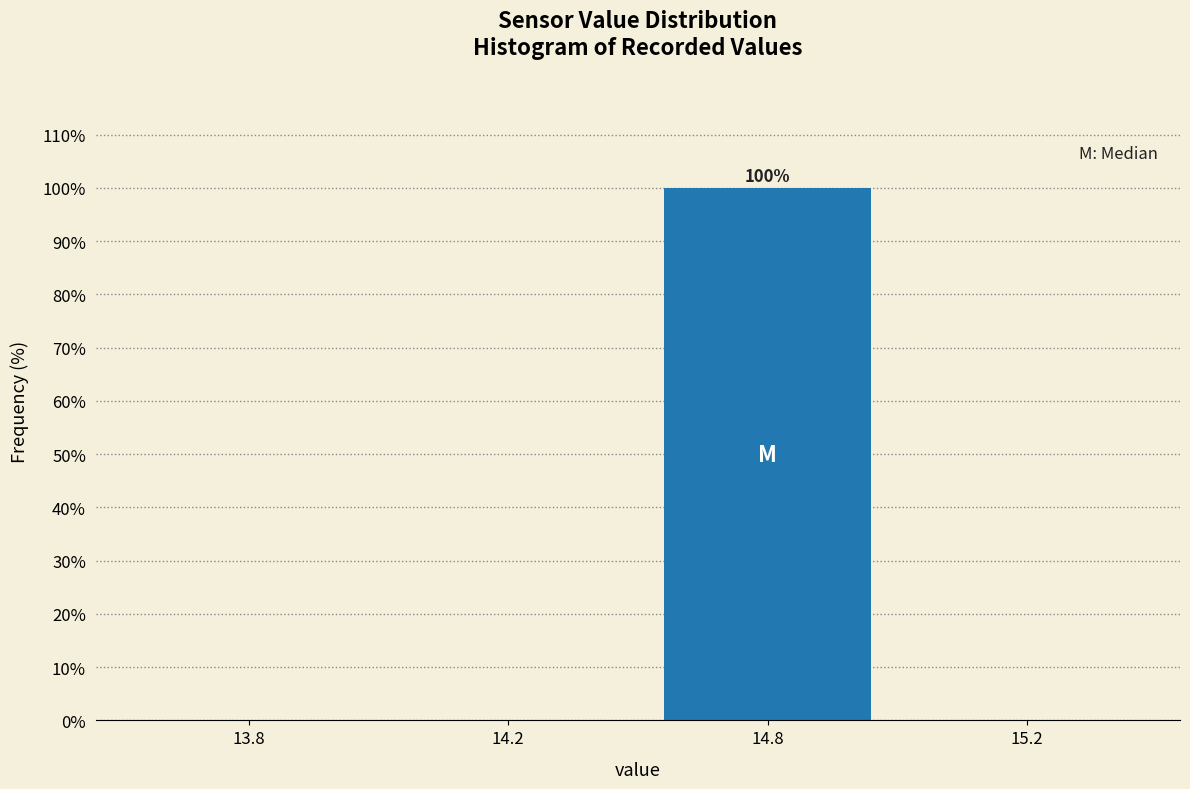

Reading left to right, transcribe all the data shown in this chart.

13.8=0	14.2=0	14.8=100	15.2=0